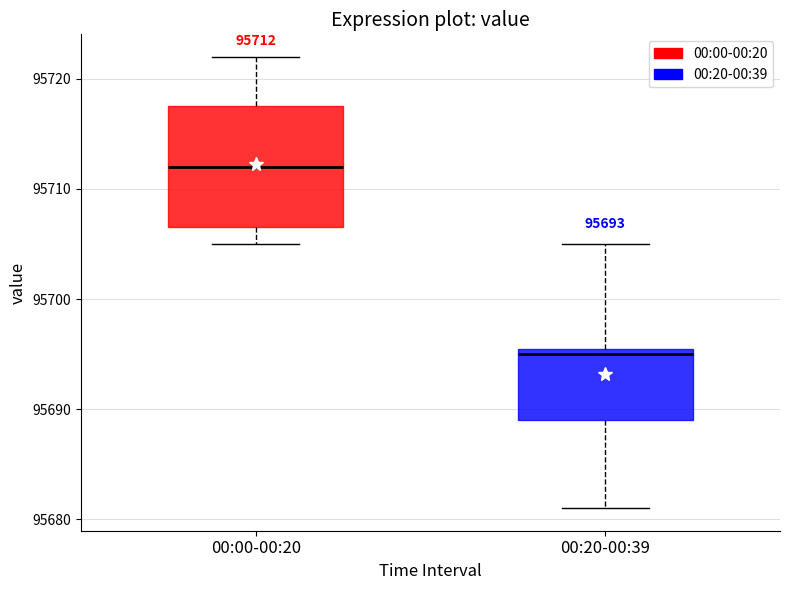

Which box has the highest median line?

00:00-00:20